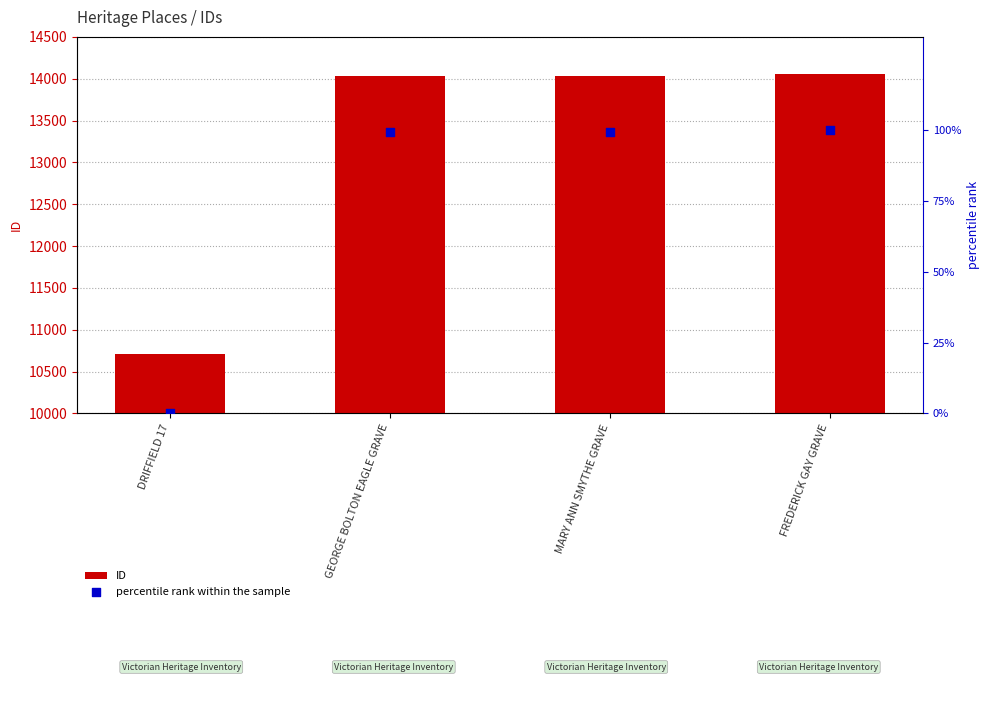

Is the value of percentile rank within the sample at MARY ANN SMYTHE GRAVE greater than the value of ID at FREDERICK GAY GRAVE?

No